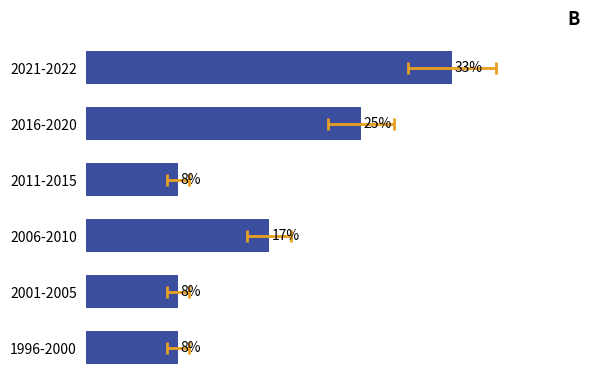

Reading left to right, list all the values displayed in this chart.

2	2	4	2	6	8